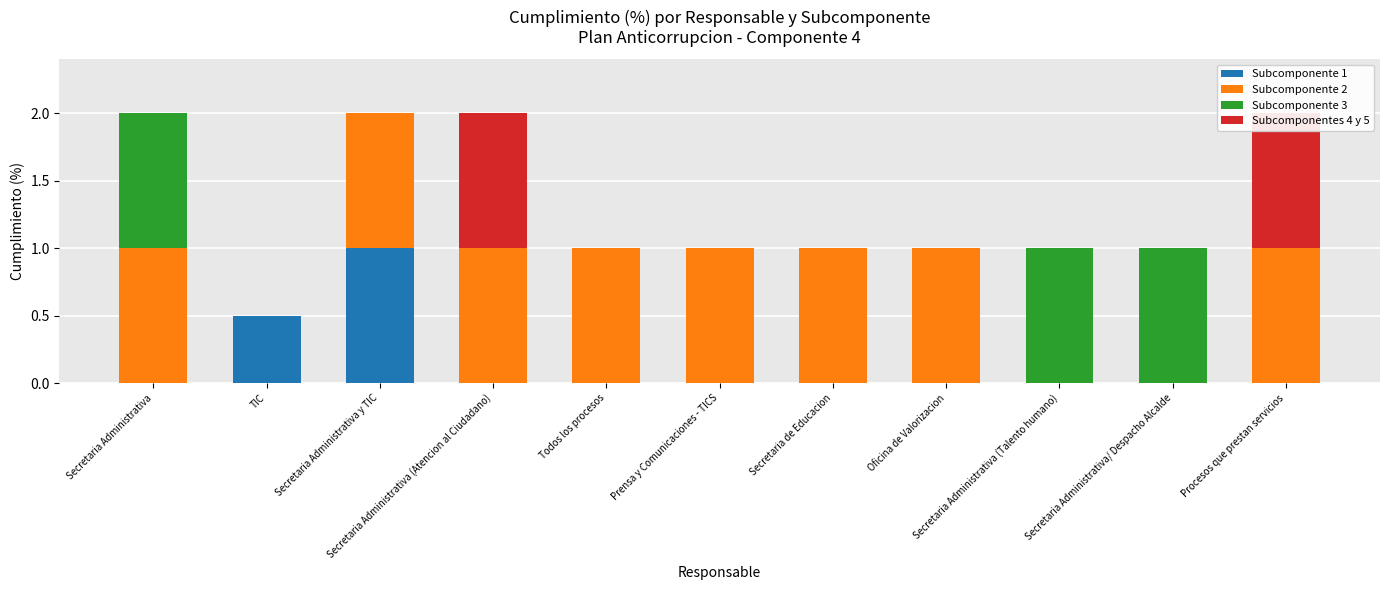

How many data points does each series have?

11